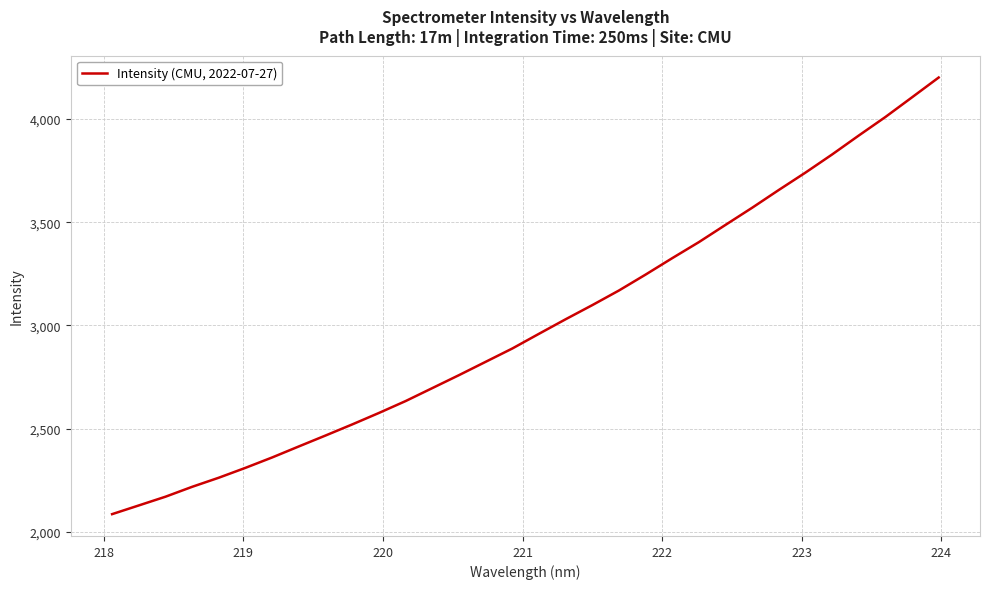

What is the greatest value displayed?

4201.2